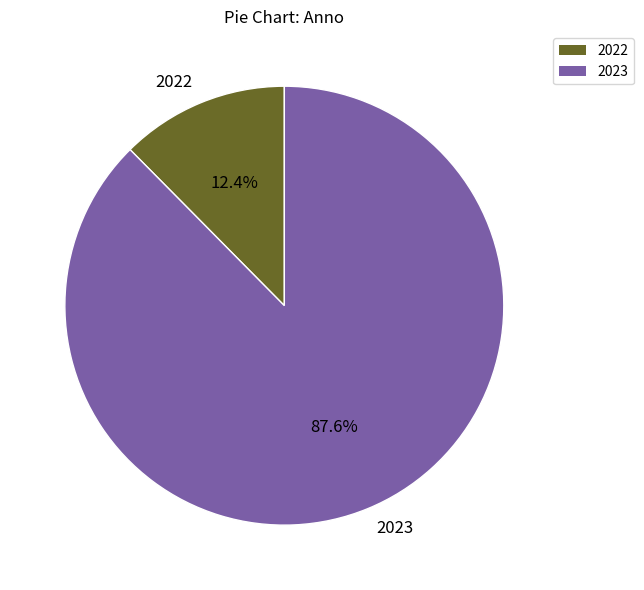

What is the smallest slice in the pie chart?

2022